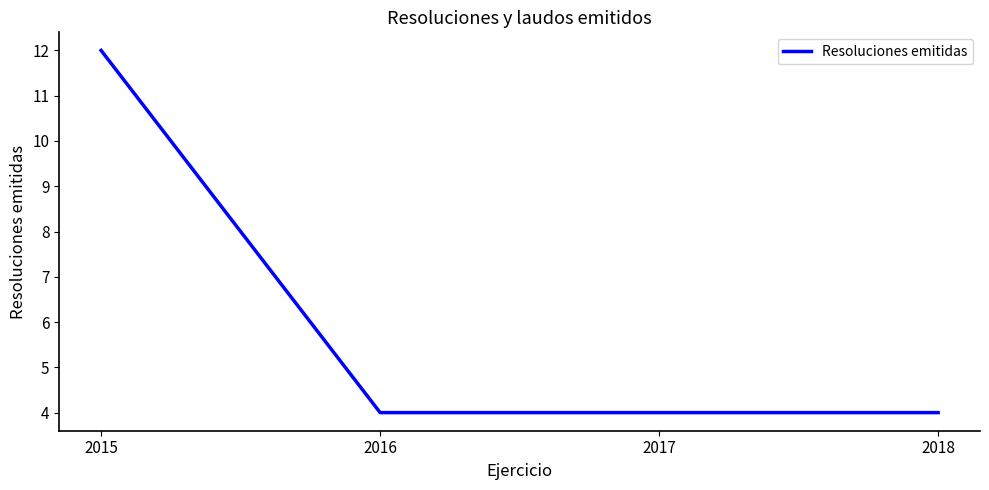

What is the difference between the maximum and minimum values?

8